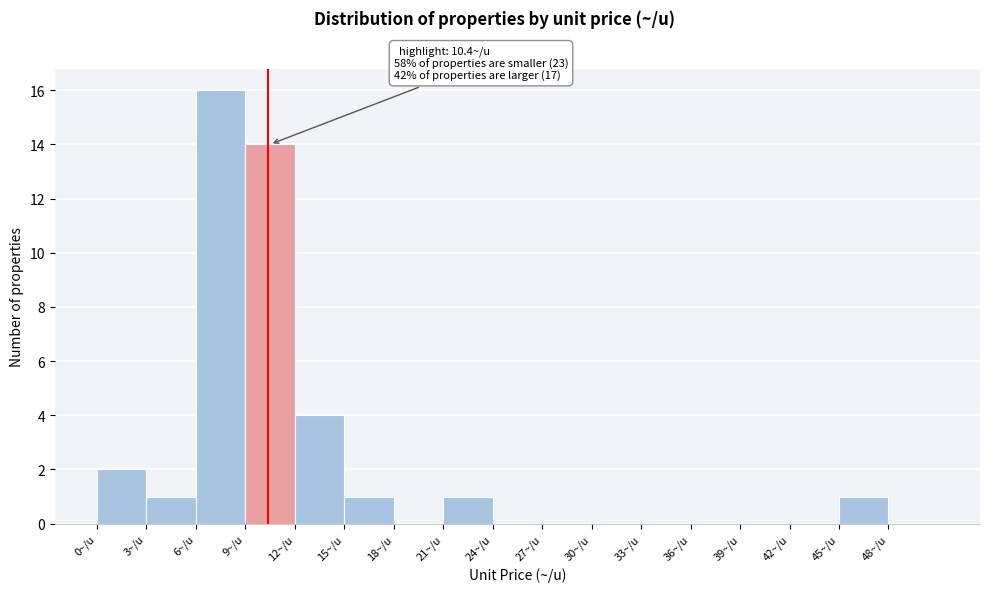

Over which range of the x-axis is the bar tallest?

6 to 9